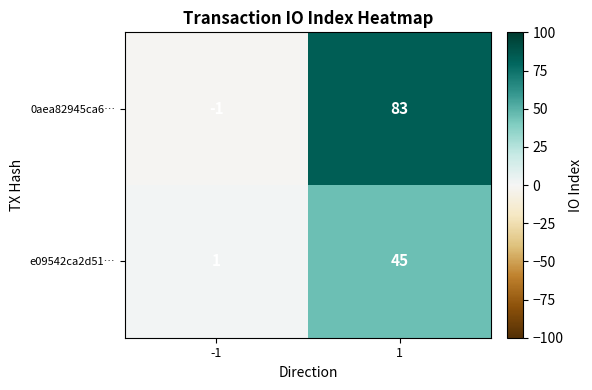

Reading right to left, transcribe all the data shown in this chart.

0aea82945ca6…: 1=83	-1=-1
e09542ca2d51…: 1=45	-1=1